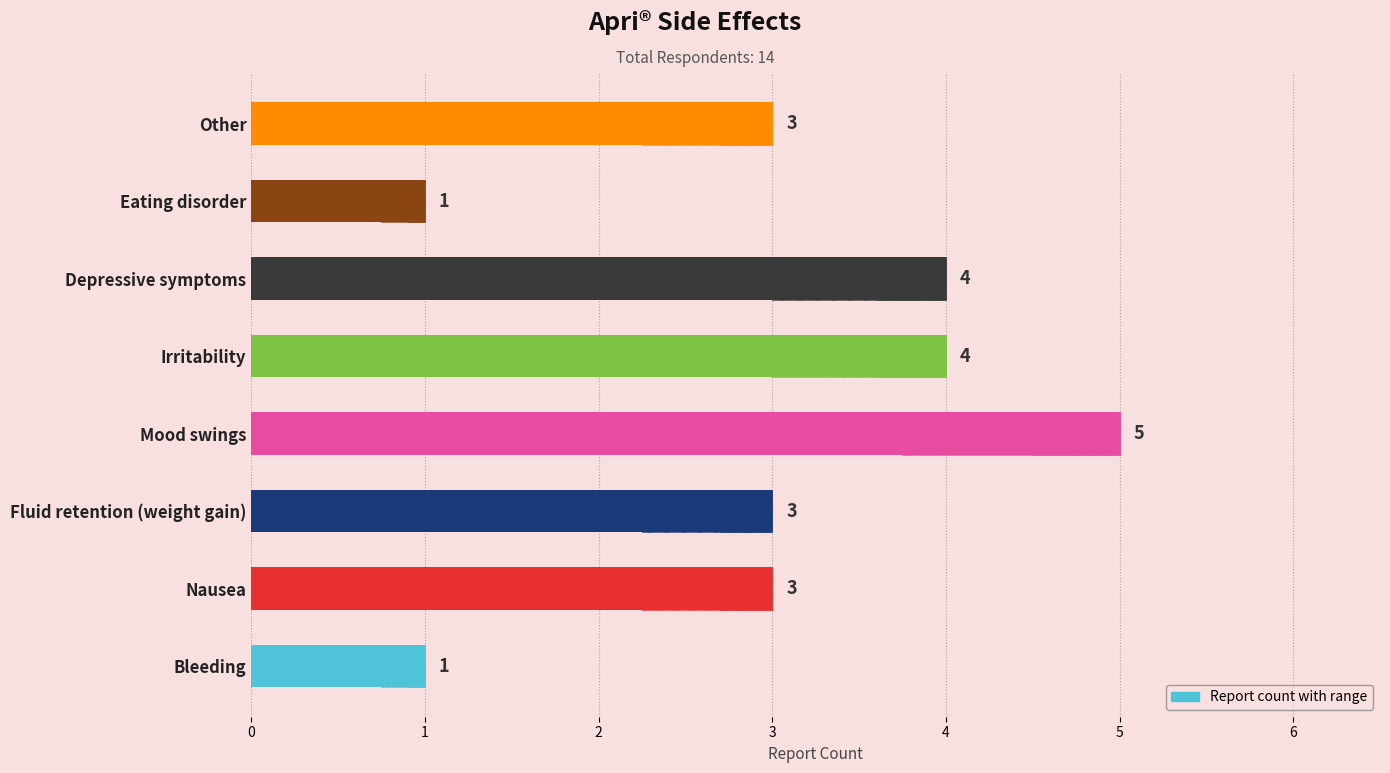

What is the average value?

3